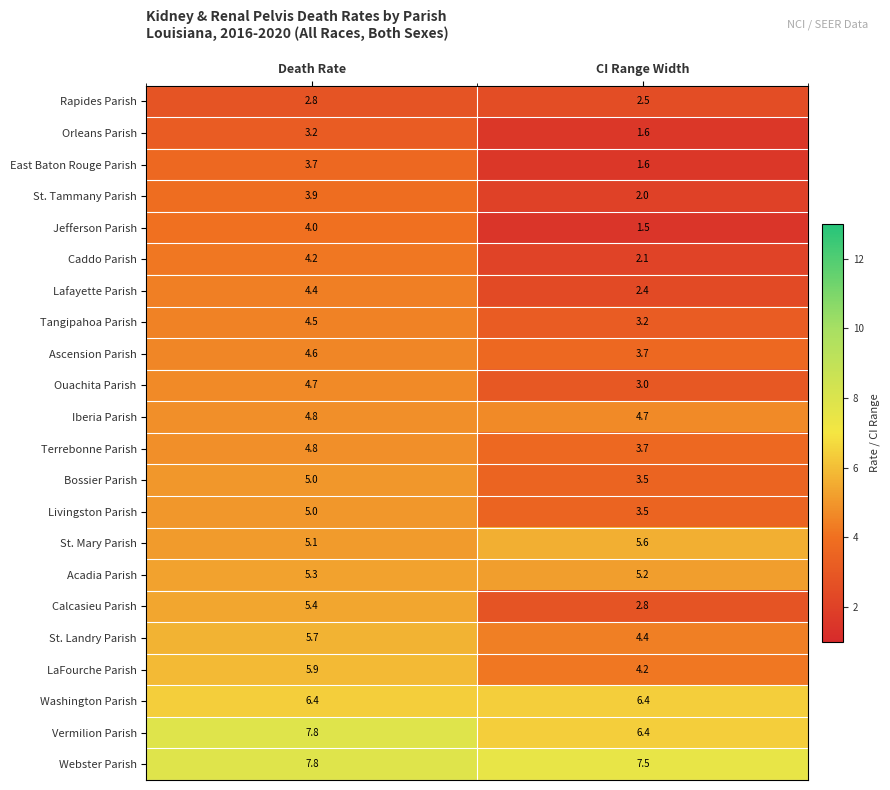

The St. Tammany Parish series shows 2.0 at CI Range Width. True or false?

True